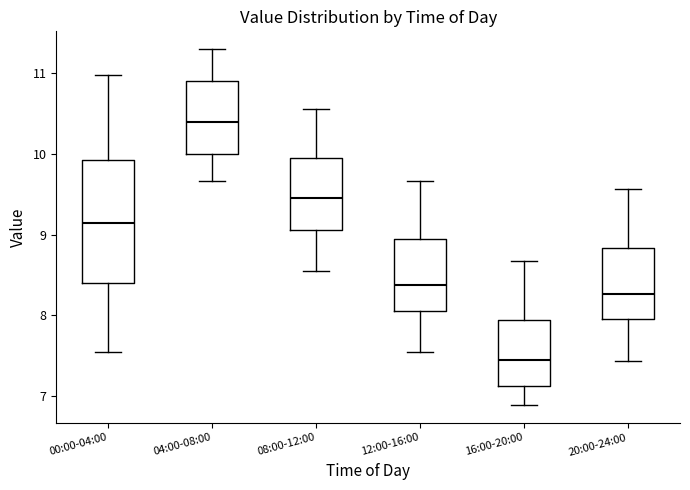

Which box's median line is the highest?

04:00-08:00